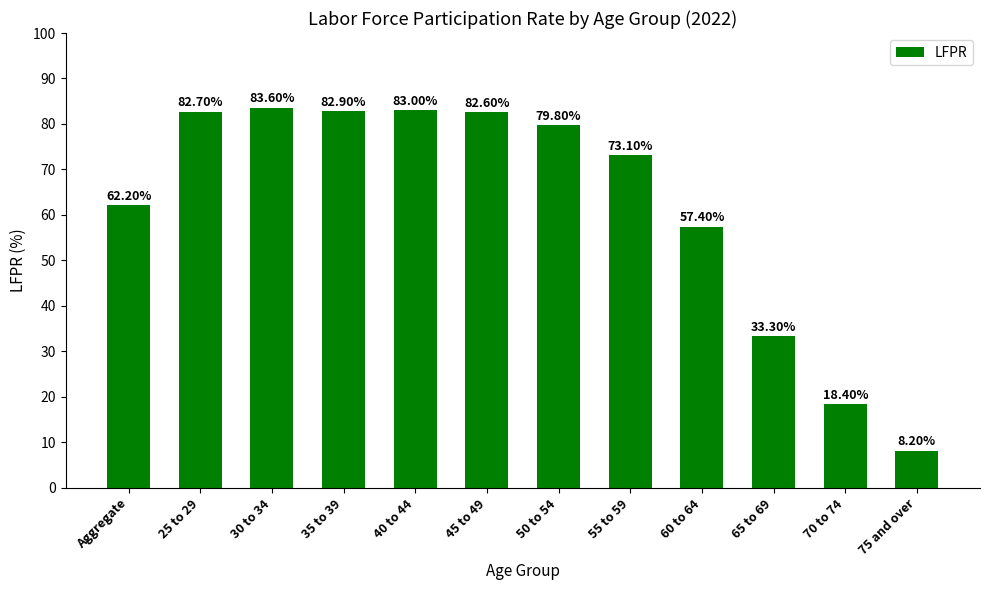

What is the smallest value displayed?

8.2